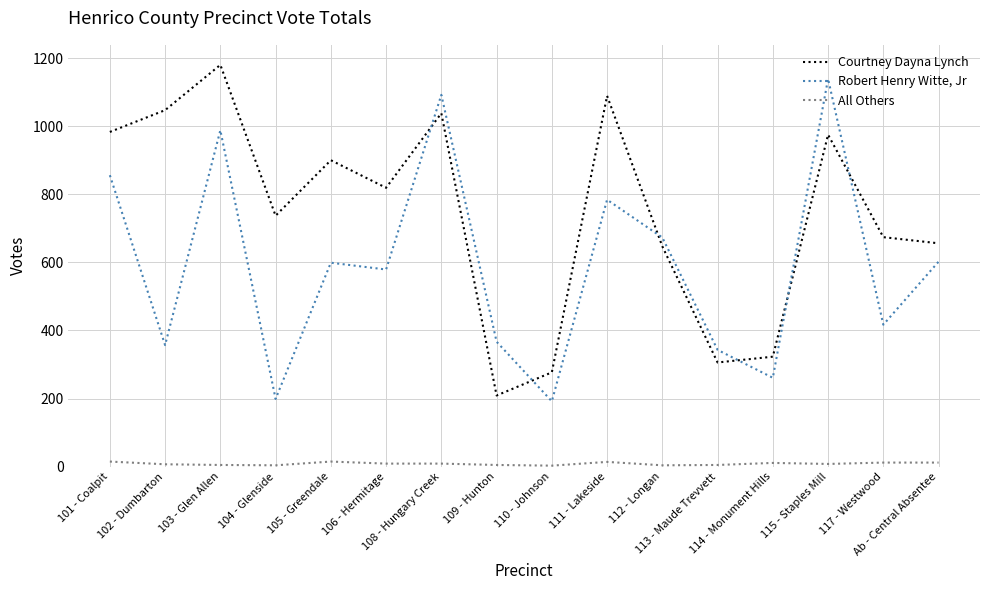

Rank the series by their average value, from highest to lowest.

Courtney Dayna Lynch, Robert Henry Witte, Jr, All Others